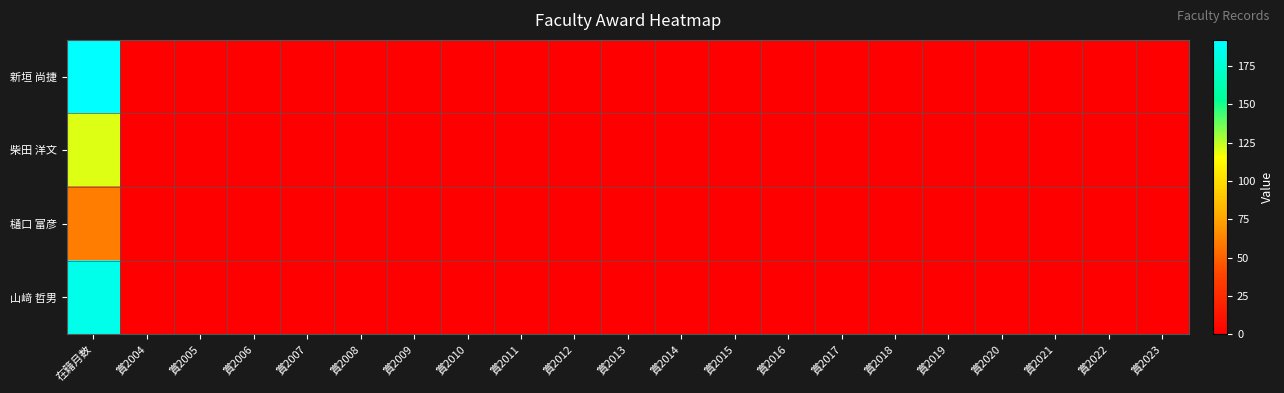

Which series has the widest spread of values?

新垣 尚捷